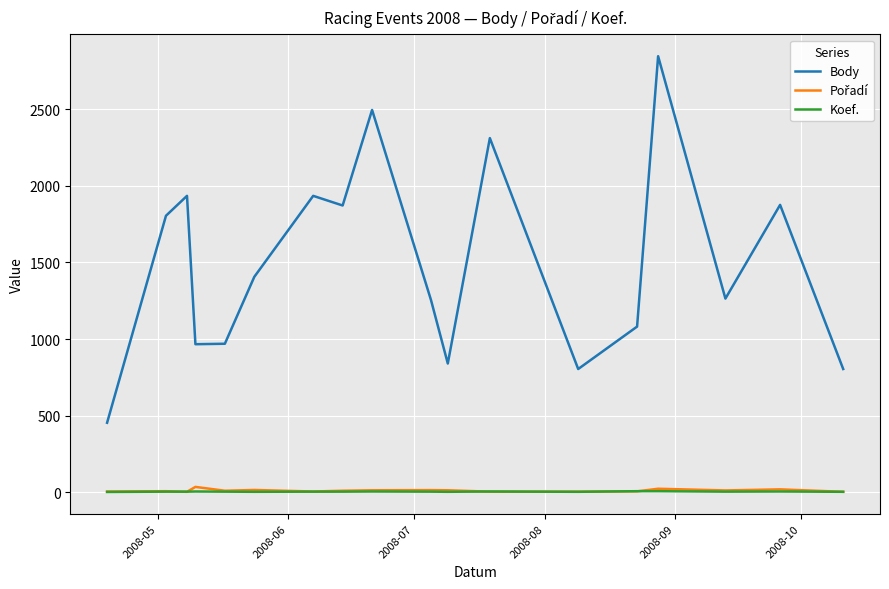

What is the maximum value shown in the chart?

2847